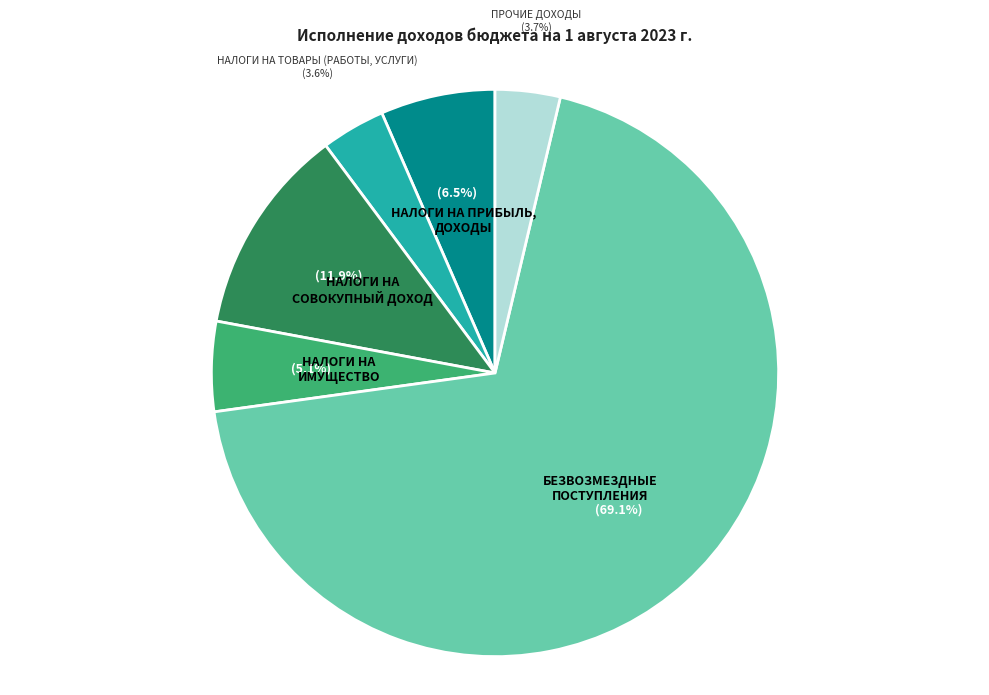

Is there a majority slice in this chart?

Yes